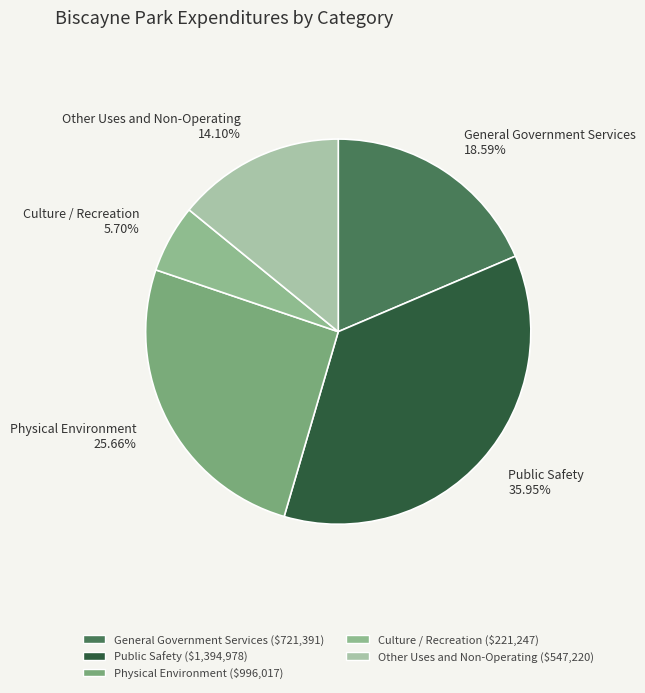

Which category has the biggest portion of the pie?

Public Safety